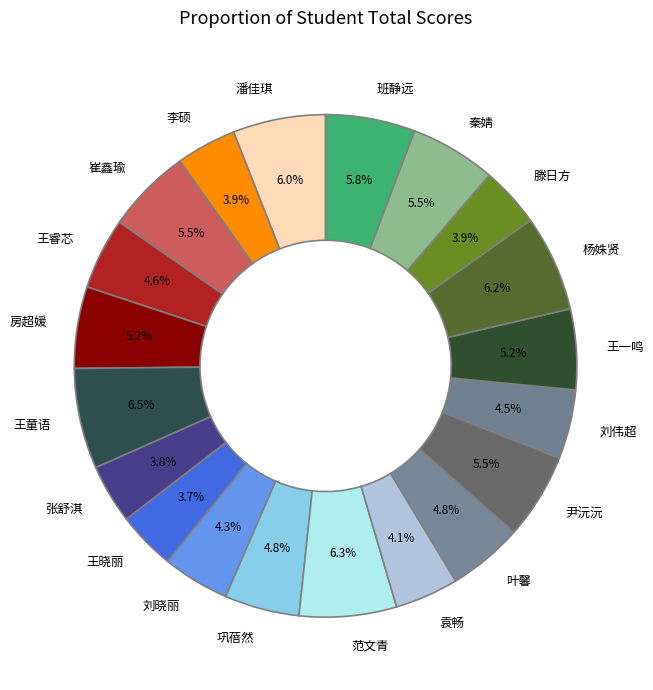

How much of the chart is everything except 刘伟超?

95.5%